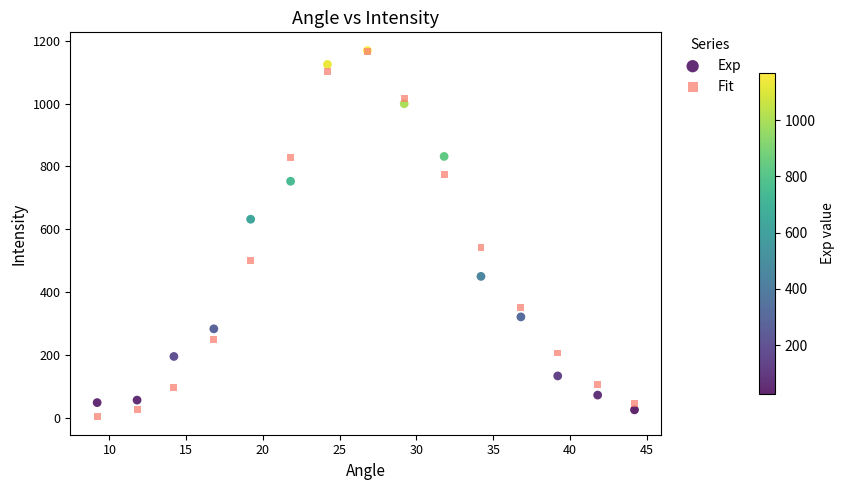

In the Exp series, what Y value is closest to 597?

632